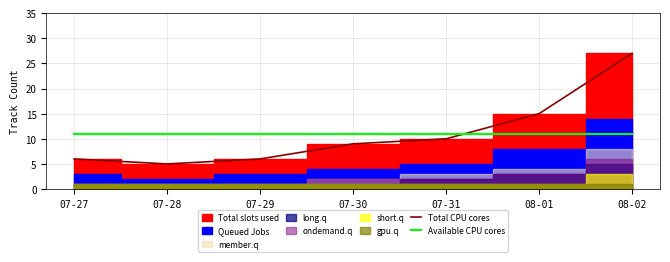

Reading right to left, transcribe all the data shown in this chart.

Total CPU cores: 08-02=27	08-01=15	07-31=10	07-30=9	07-29=6	07-28=5	07-27=6
Available CPU cores: 08-02=11	08-01=11	07-31=11	07-30=11	07-29=11	07-28=11	07-27=11